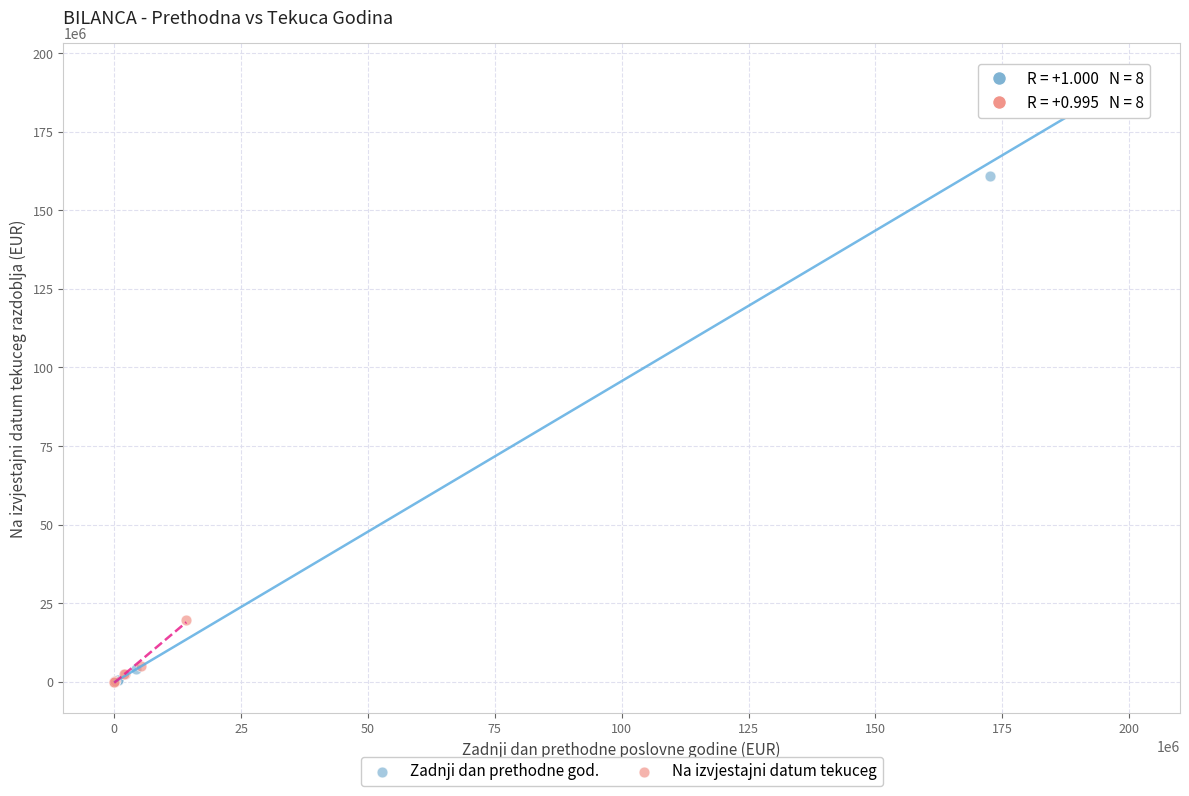

Which series has the widest spread of Y values?

Zadnji dan prethodne god.